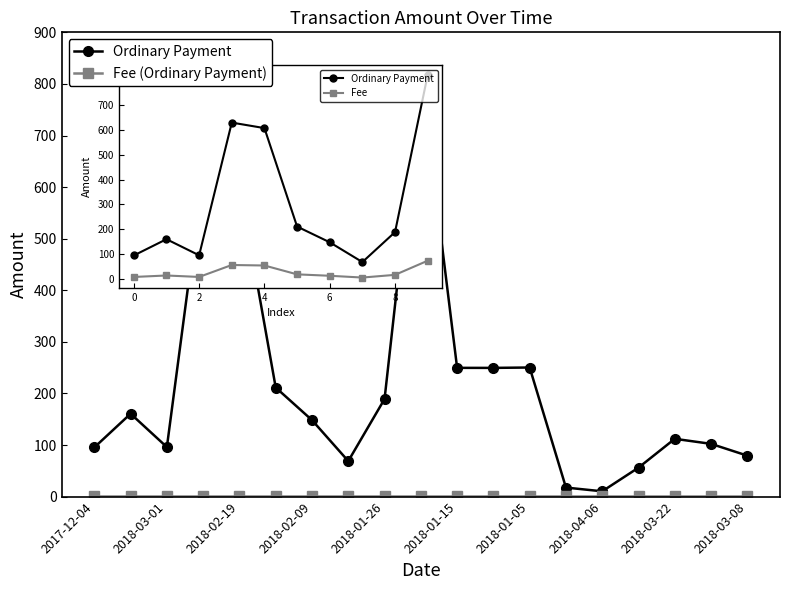

What is the highest value of the Ordinary Payment series?

819.9